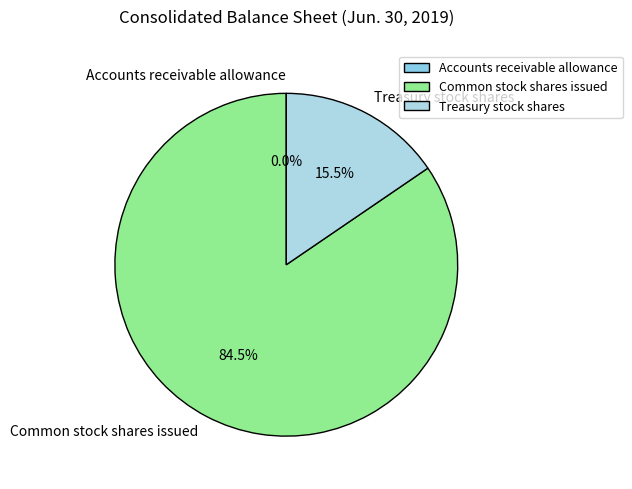

What is the largest slice in the pie chart?

Common stock shares issued